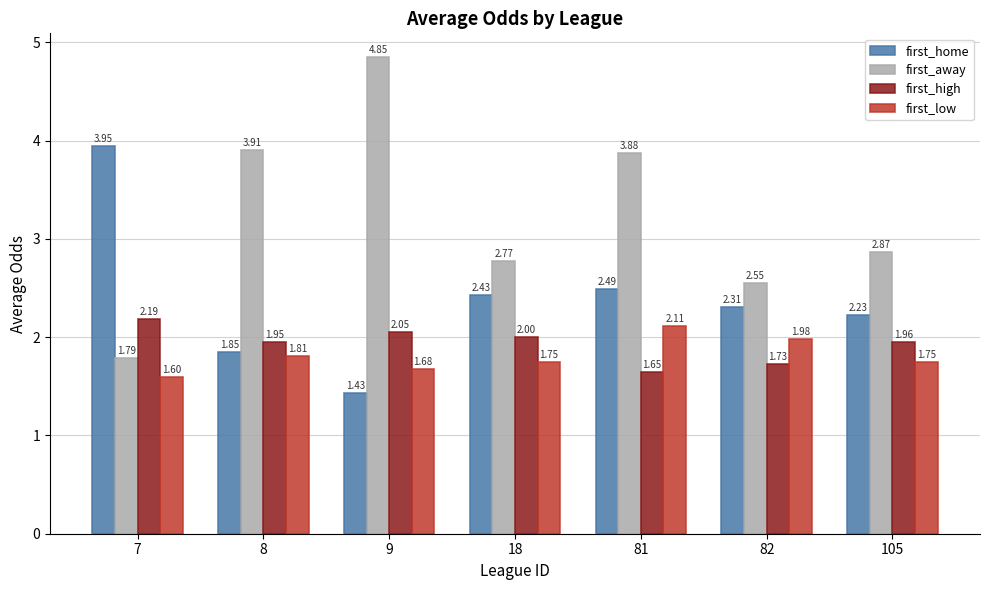

What is the difference between the maximum and second lowest values in the first_low series?

0.4